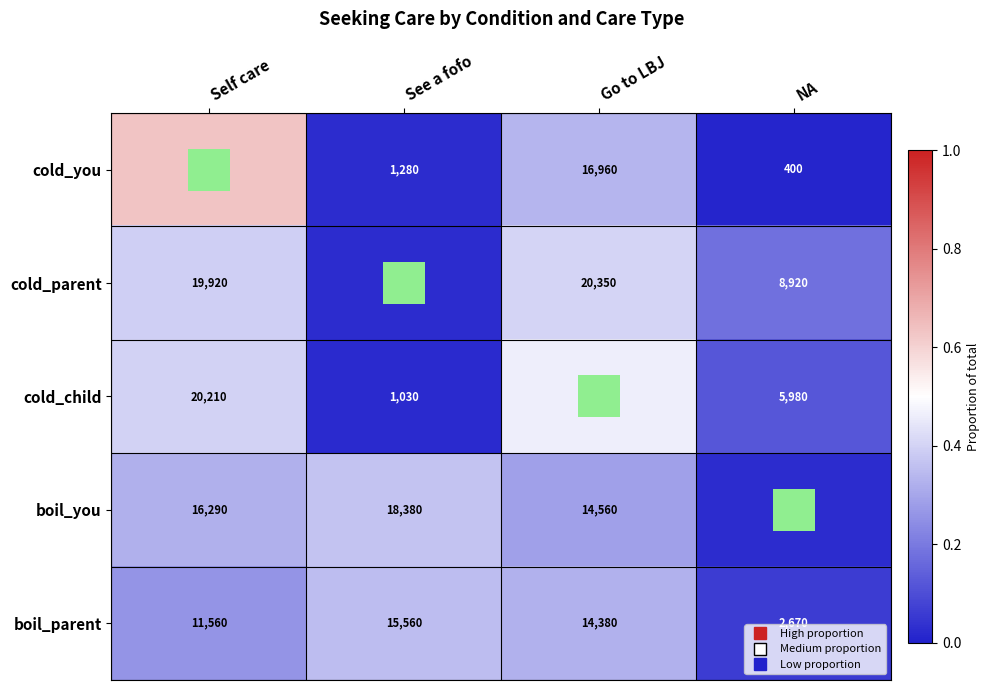

How many categories are shown in the chart?

4